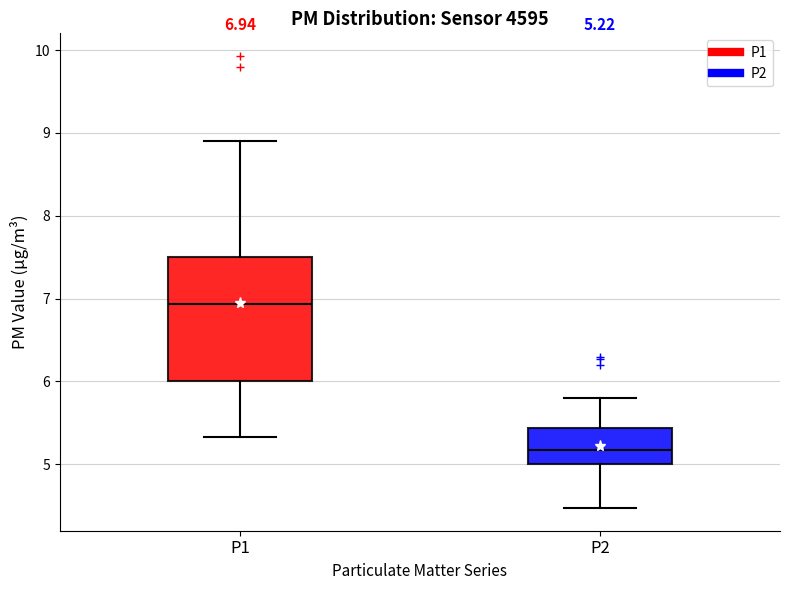

Which box's median line is the lowest?

P2